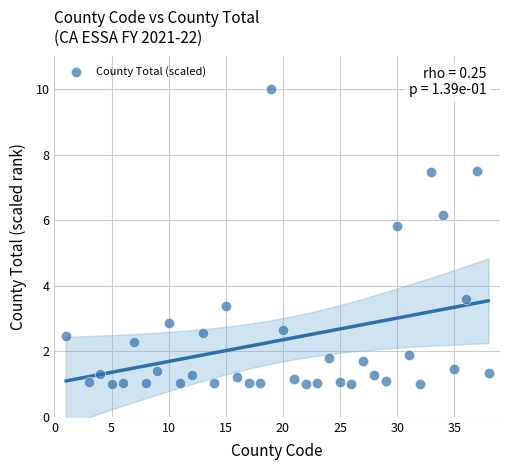

What Y value in the scatter plot is closest to 5?

5.8